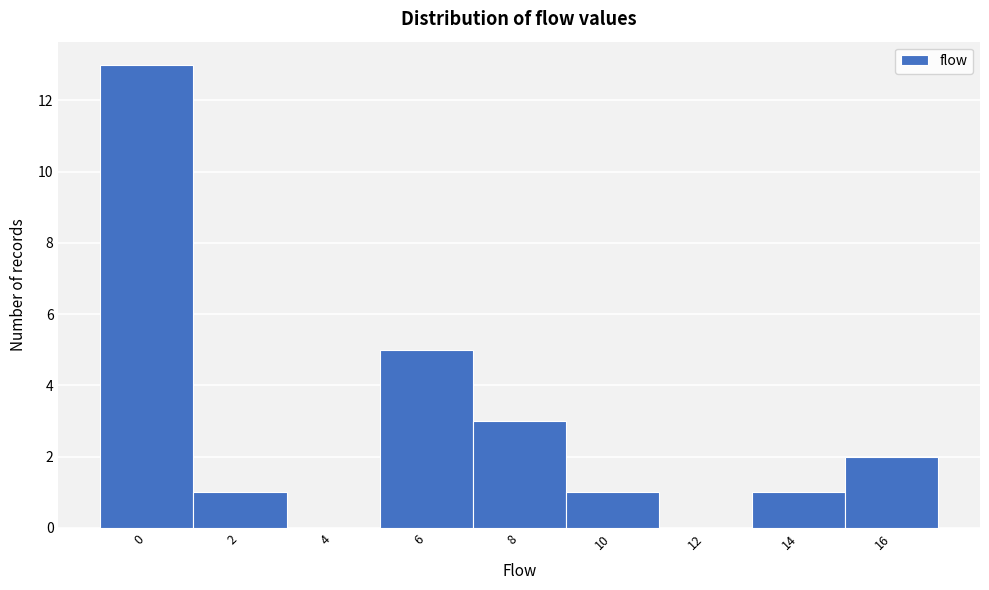

Reading left to right, transcribe all the data shown in this chart.

0=13	2=1	4=0	6=5	8=3	10=1	12=0	14=1	16=2